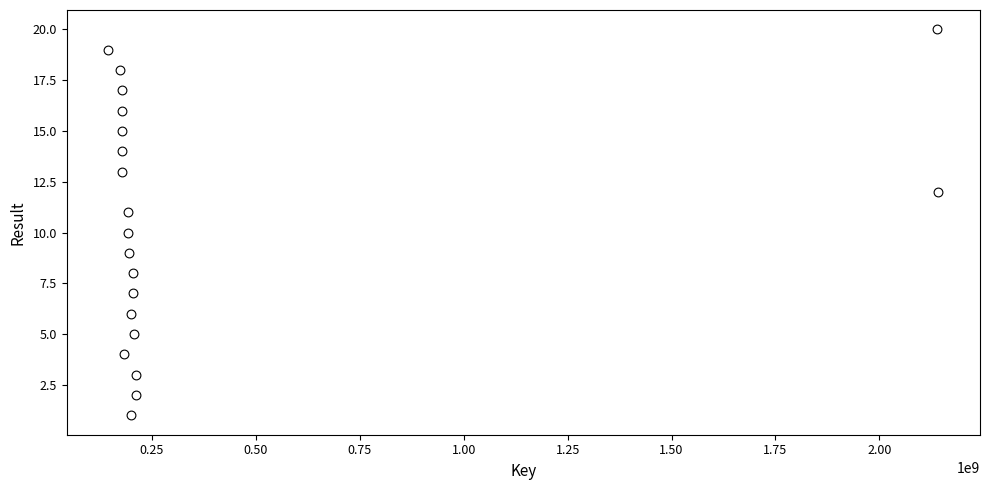

What is the range of Y values (max minus min)?

19